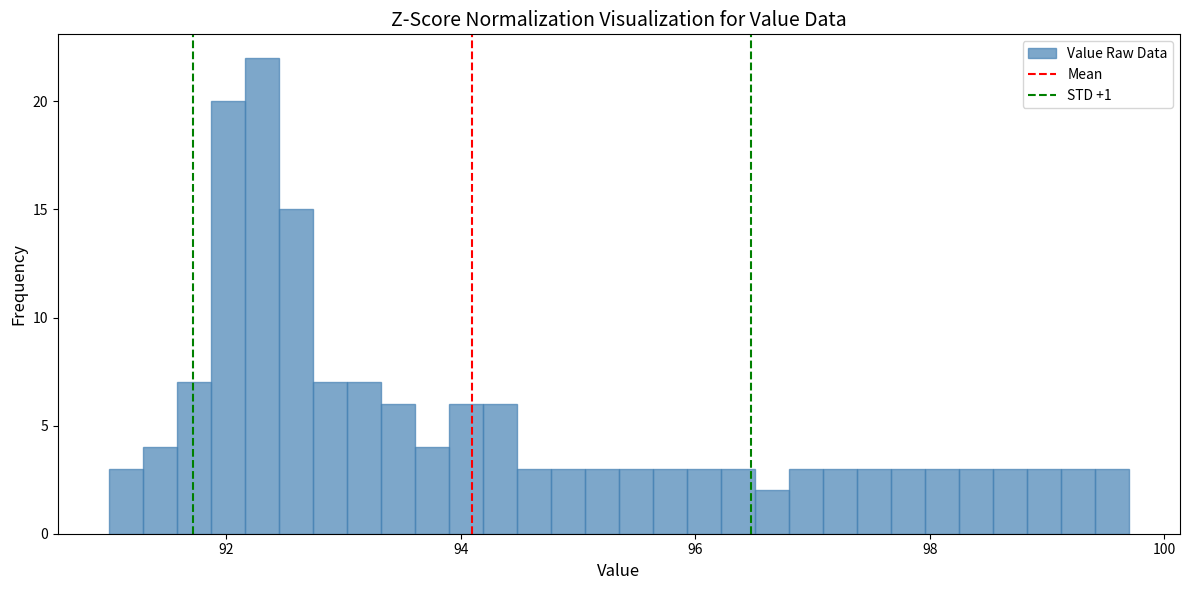

Around what value on the x-axis is the tallest bar? Give the approximate position of its centre, as read against the axis.

92.4